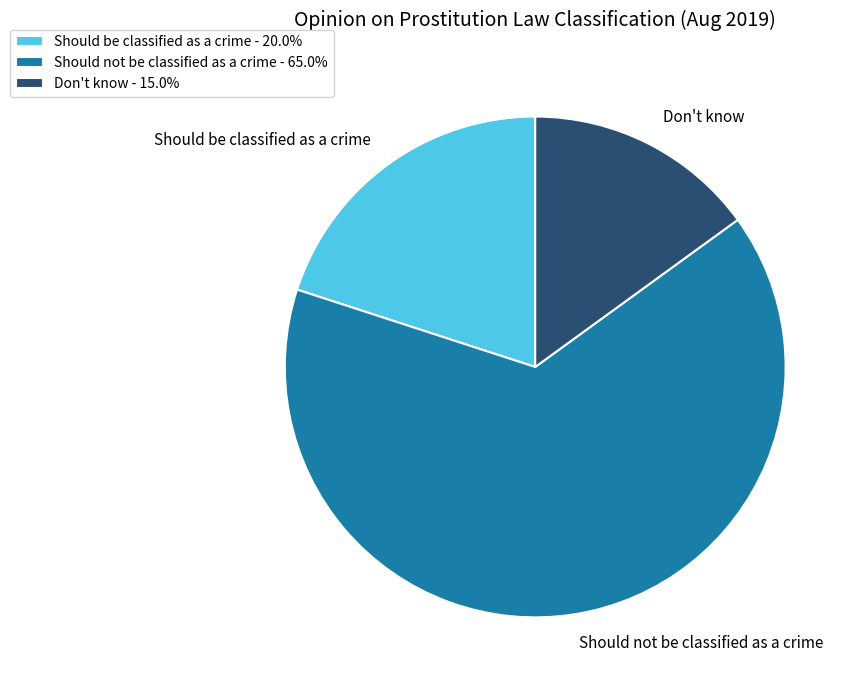

Is there any slice that represents more than half of the pie?

Yes